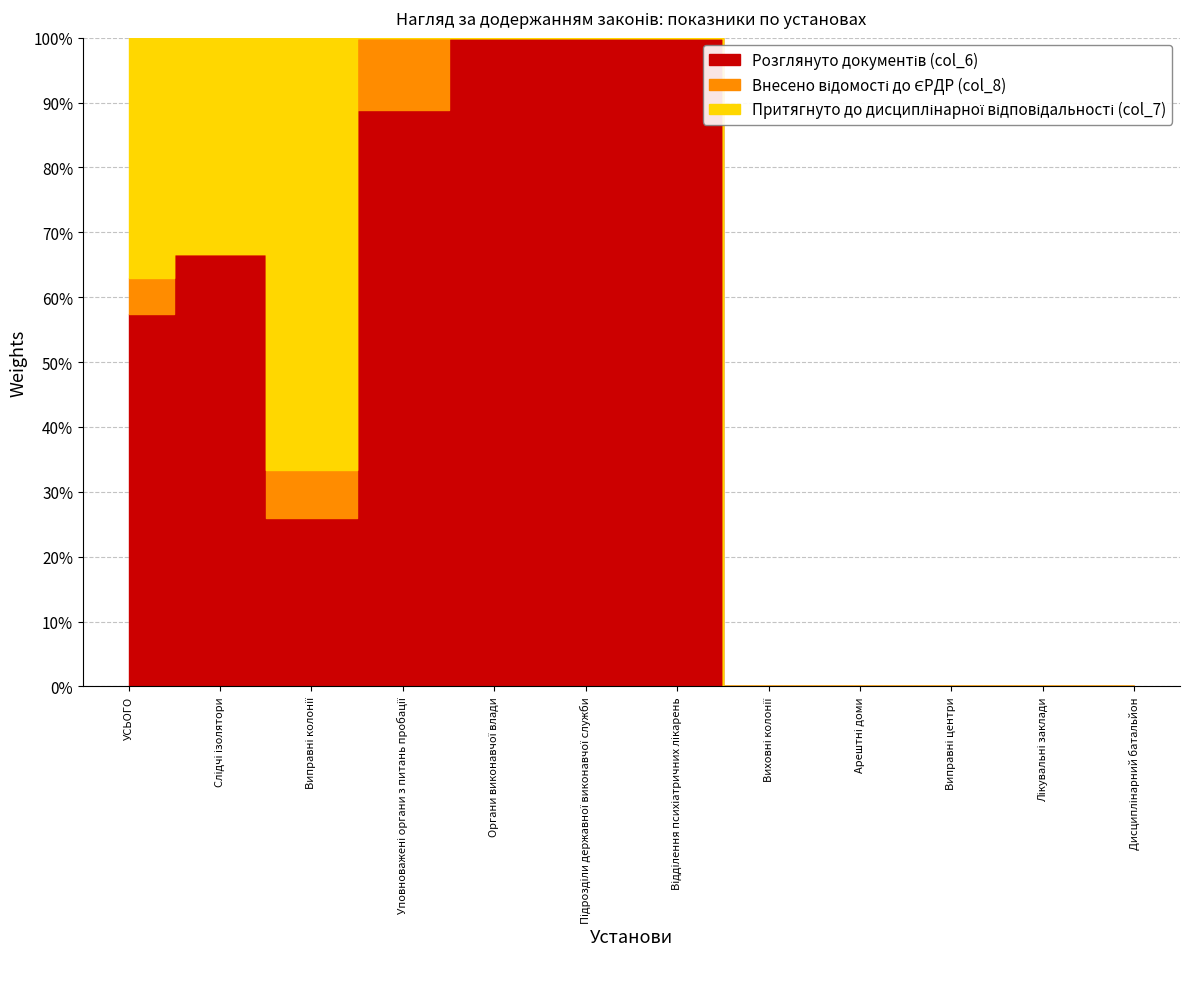

Which series changed the most between Уповноважені органи з питань пробації and Виховні колонії?

Розглянуто документів (col_6)